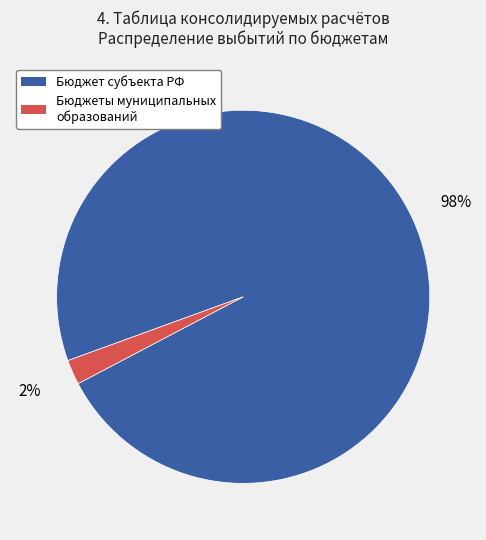

Is there a majority slice in this chart?

Yes